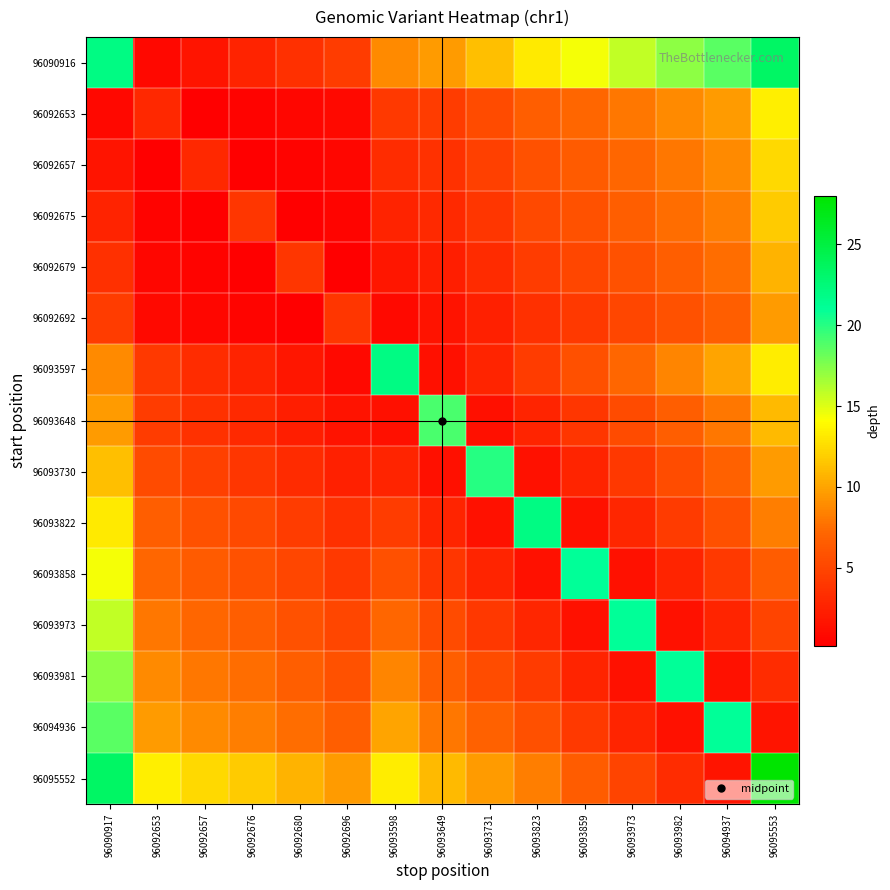

What is the difference between the highest and lowest values at 96093982?

19.6